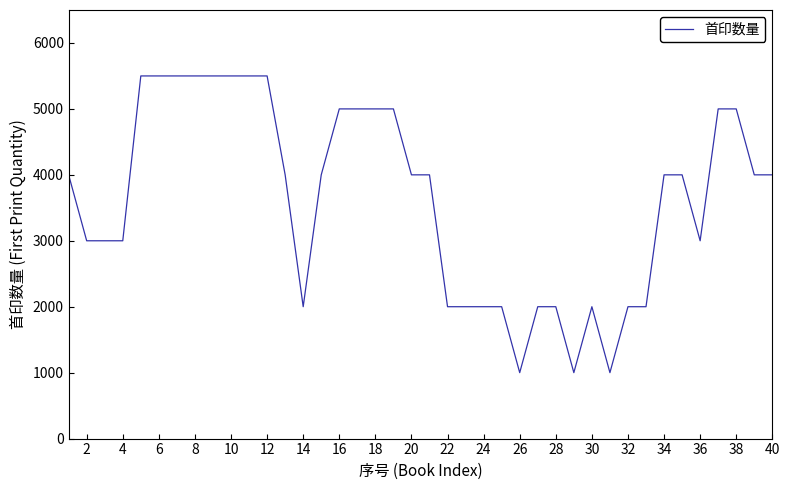

What is the difference between the maximum and minimum values?

4500